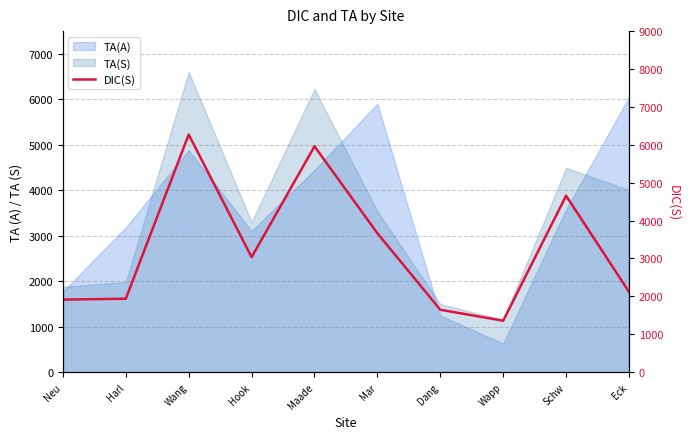

Read the value at Neu.

1915